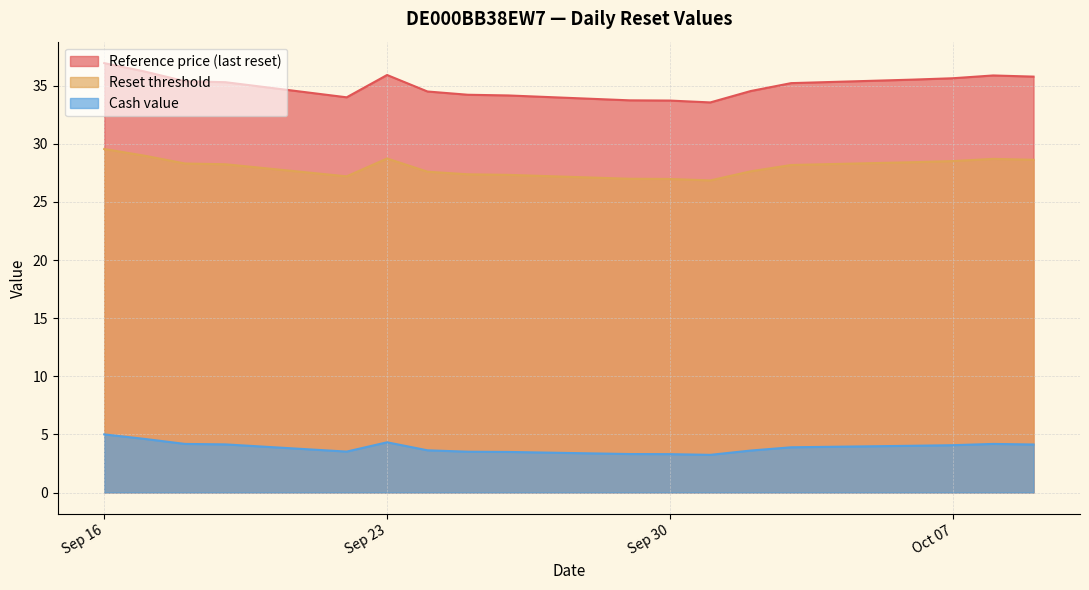

True or false: Cash value and Reference price (last reset) intersect in this chart.

False